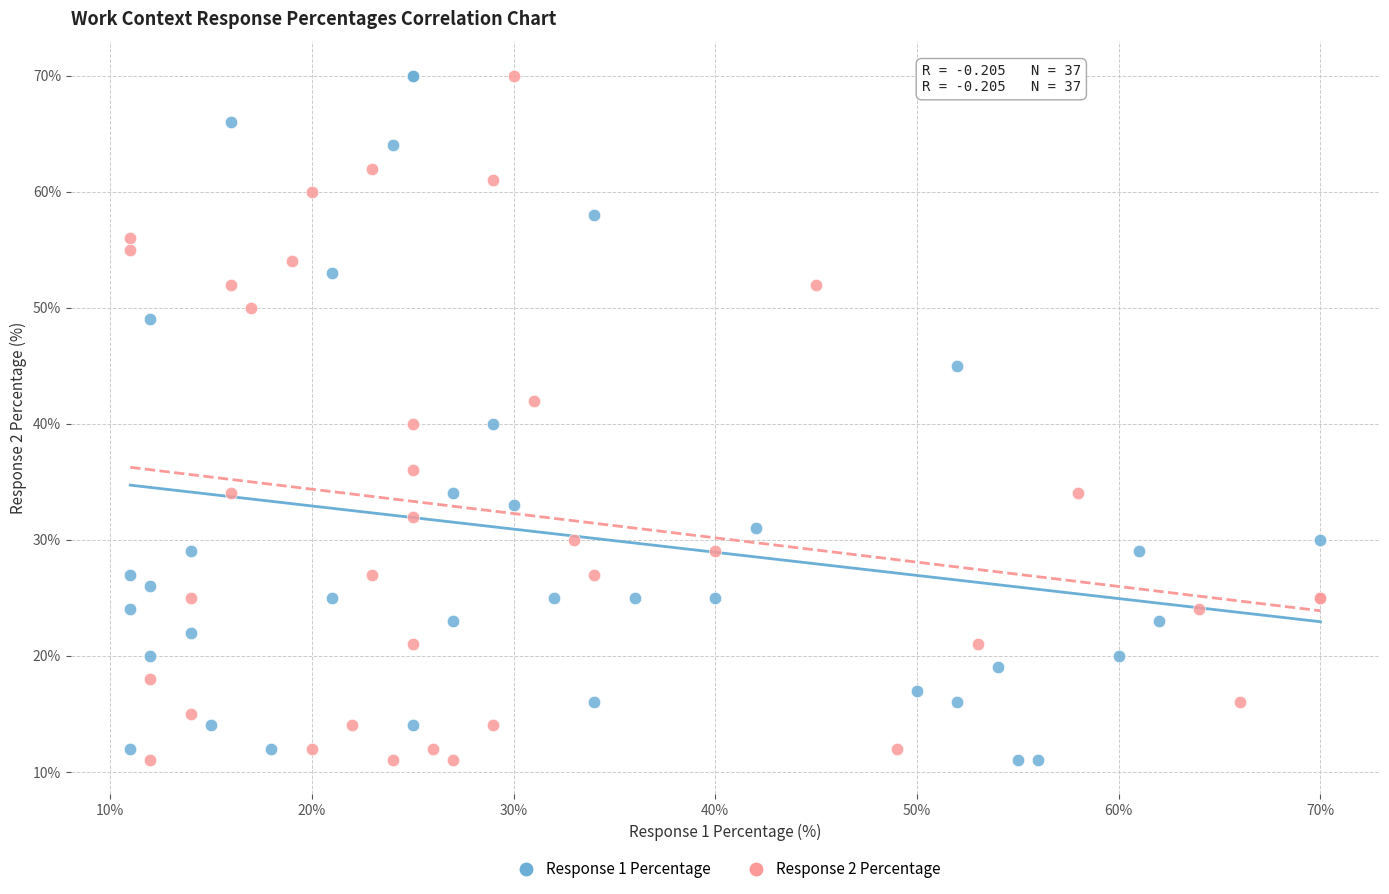

What are all the series names shown in the legend?

Response 1 Percentage, Response 2 Percentage